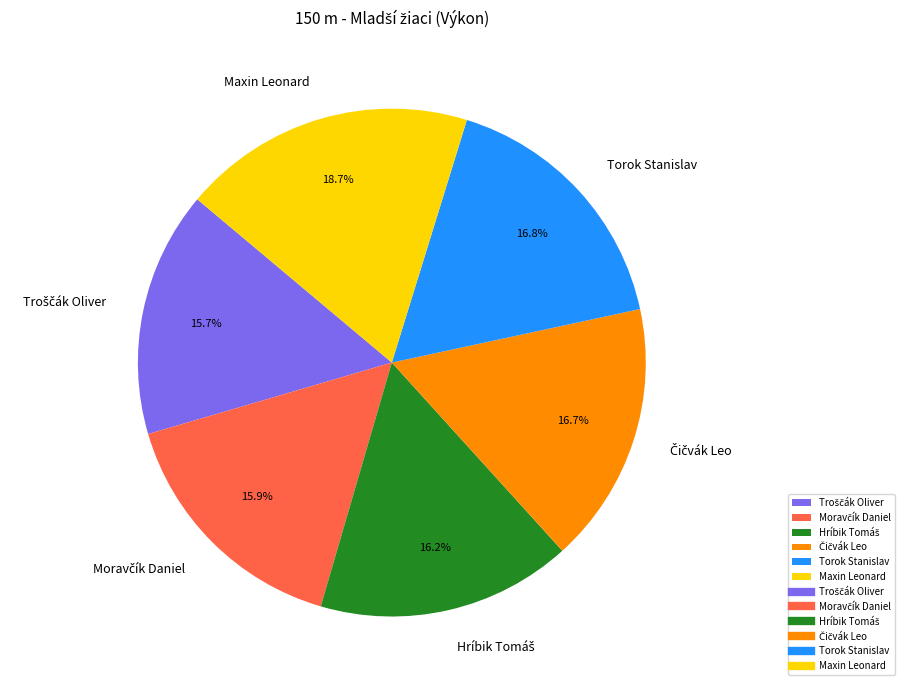

True or false: Maxin Leonard accounts for 6% of the total.

False